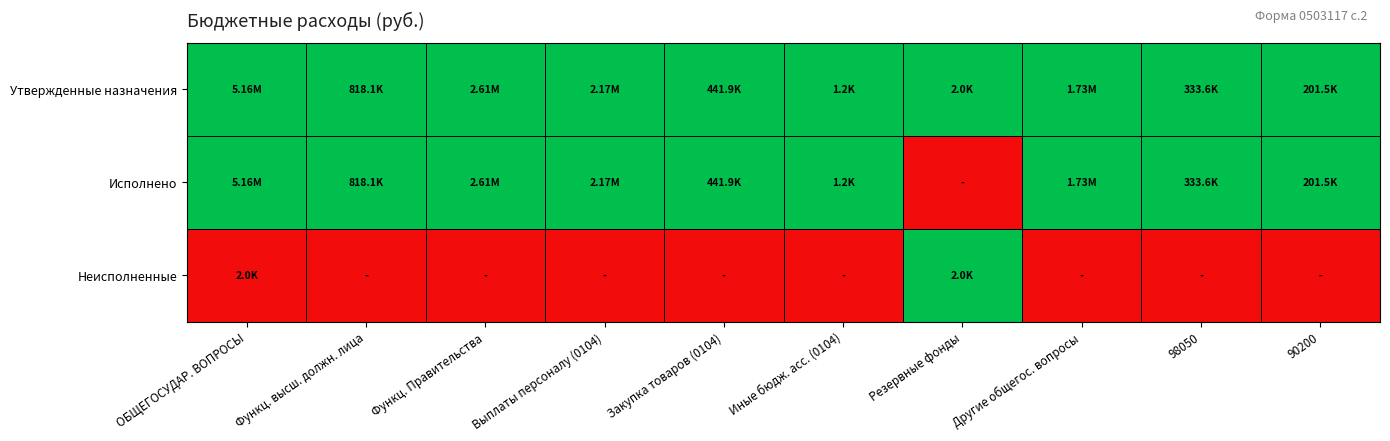

Reading left to right, transcribe all the data shown in this chart.

Утвержденные назначения: ОБЩЕГОСУДАР. ВОПРОСЫ=1.0	Функц. высш. должн. лица=1.0	Функц. Правительства=1.0	Выплаты персоналу (0104)=1.0	Закупка товаров (0104)=1.0	Иные бюдж. асс. (0104)=1.0	Резервные фонды=1.0	Другие общегос. вопросы=1.0	98050=1.0	90200=1.0
Исполнено: ОБЩЕГОСУДАР. ВОПРОСЫ=1.0	Функц. высш. должн. лица=1.0	Функц. Правительства=1.0	Выплаты персоналу (0104)=1.0	Закупка товаров (0104)=1.0	Иные бюдж. асс. (0104)=1.0	Резервные фонды=0.0	Другие общегос. вопросы=1.0	98050=1.0	90200=1.0
Неисполненные: ОБЩЕГОСУДАР. ВОПРОСЫ=0.0	Функц. высш. должн. лица=0.0	Функц. Правительства=0.0	Выплаты персоналу (0104)=0.0	Закупка товаров (0104)=0.0	Иные бюдж. асс. (0104)=0.0	Резервные фонды=1.0	Другие общегос. вопросы=0.0	98050=0.0	90200=0.0